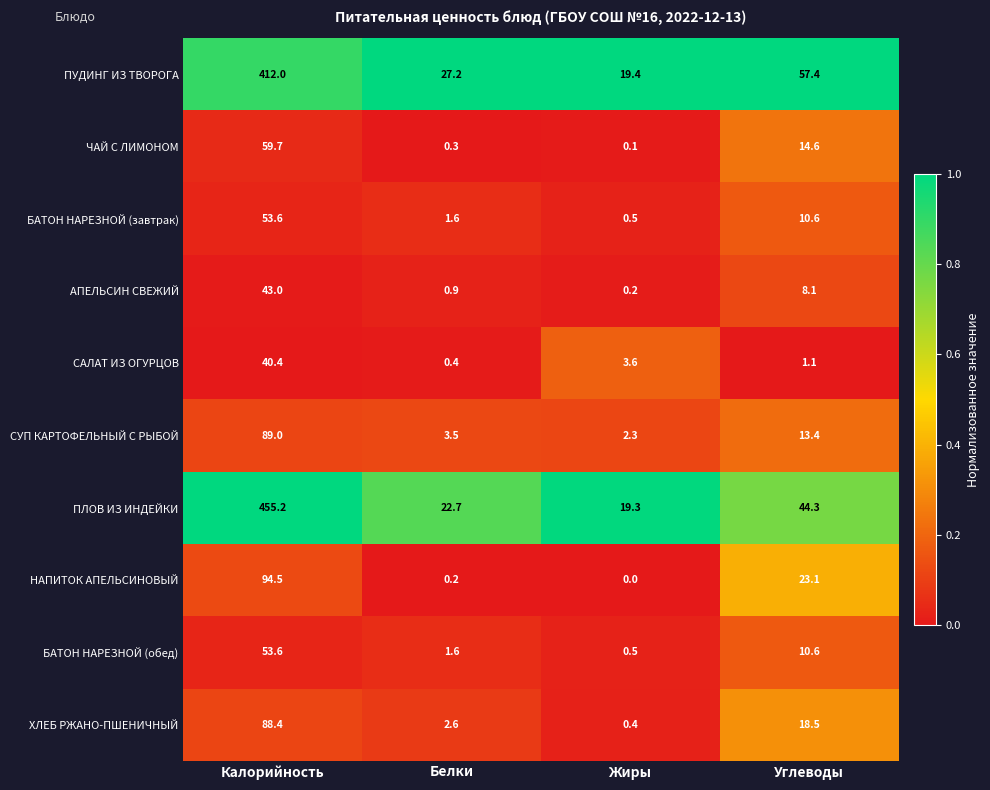

What is the spread (max minus min) of values at Калорийность?

414.8